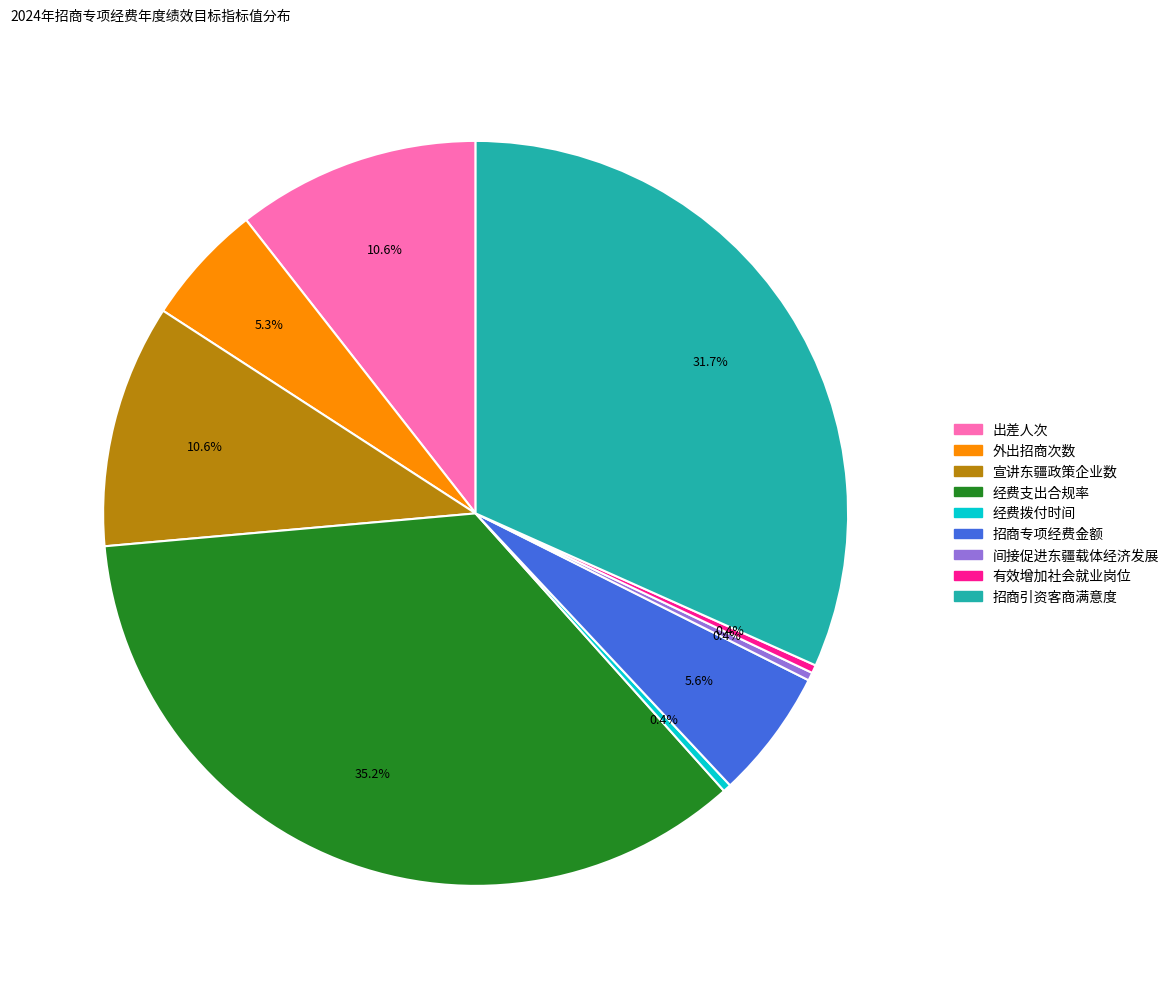

Which category has the biggest portion of the pie?

经费支出合规率